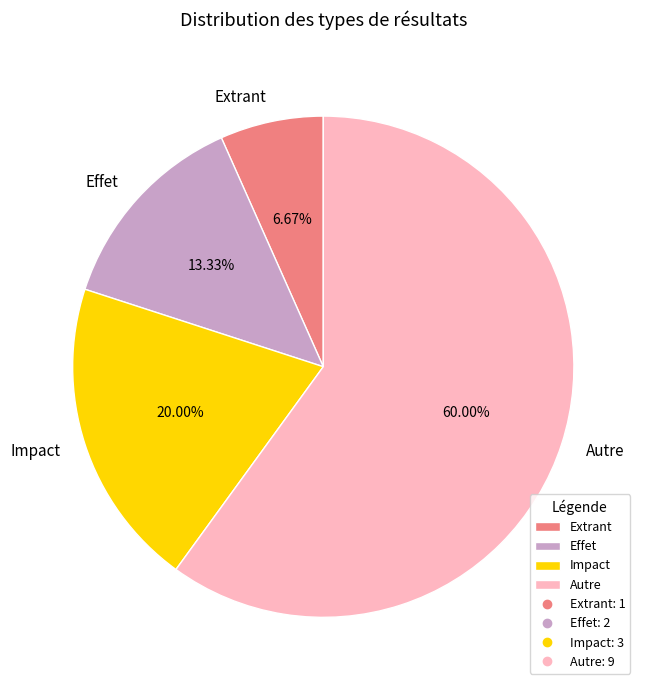

What is the largest slice in the pie chart?

Autre